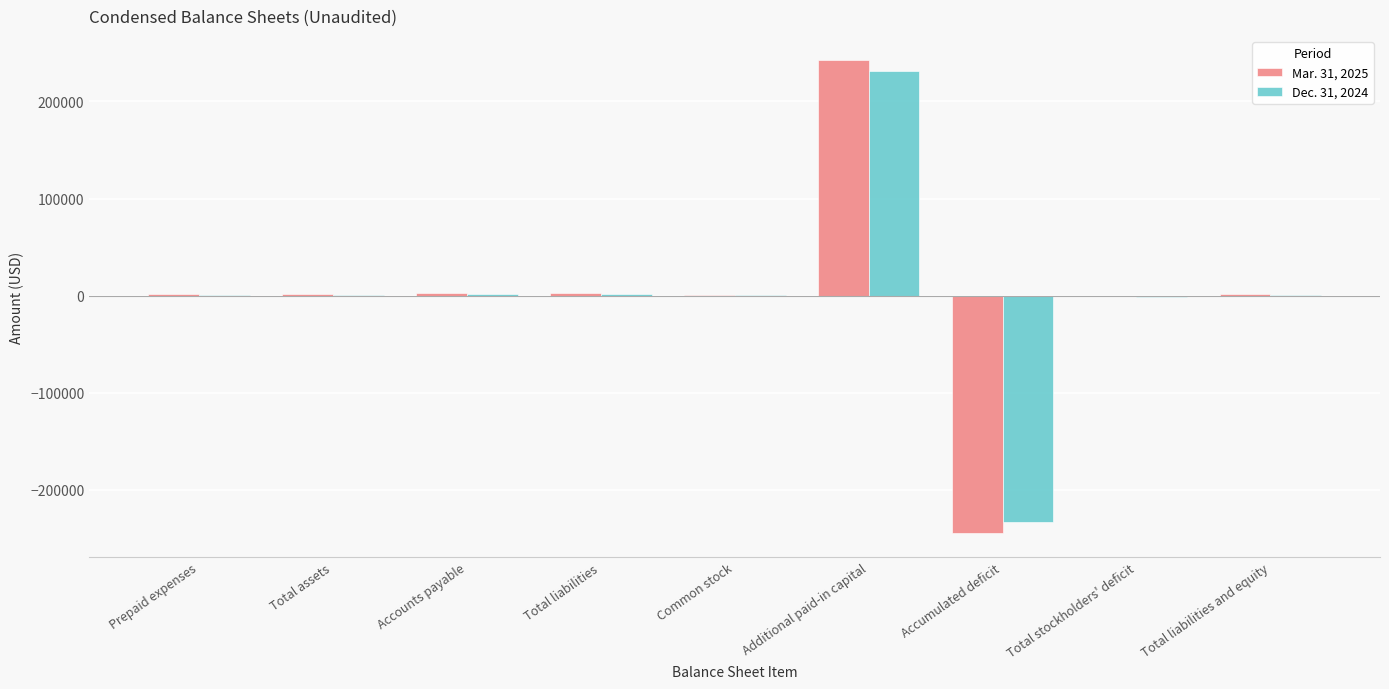

At which category does the chart reach its peak across all series?

Additional paid-in capital